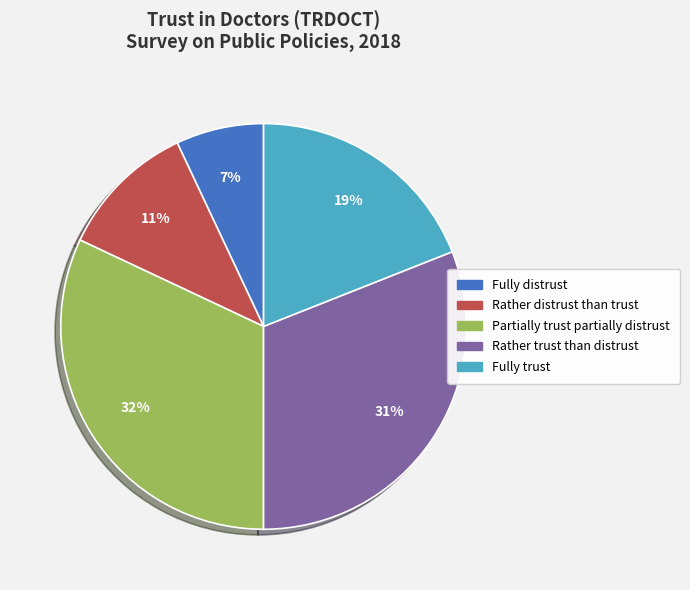

Between Rather distrust than trust and Fully trust, which is larger?

Fully trust